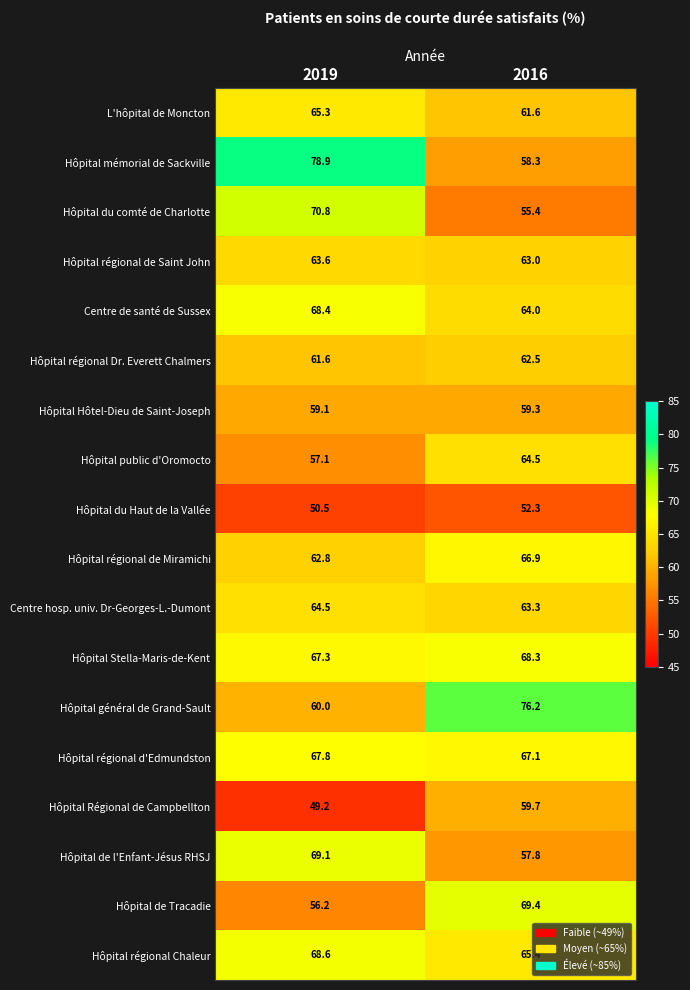

What is the lowest value of the Hôpital régional Chaleur series?

65.4